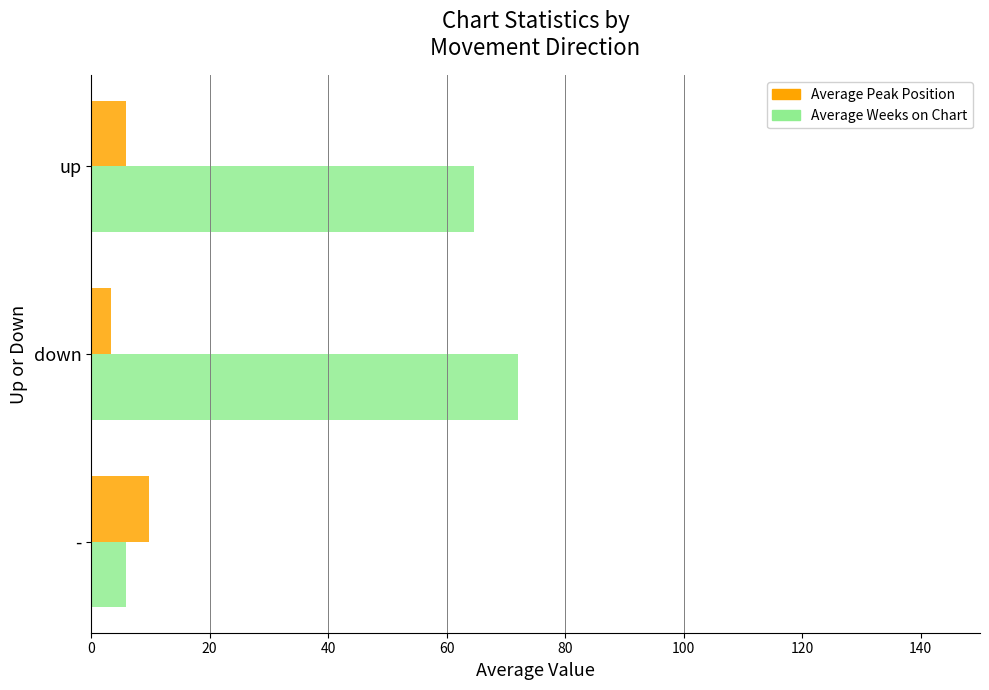

How many series are shown in this chart?

2